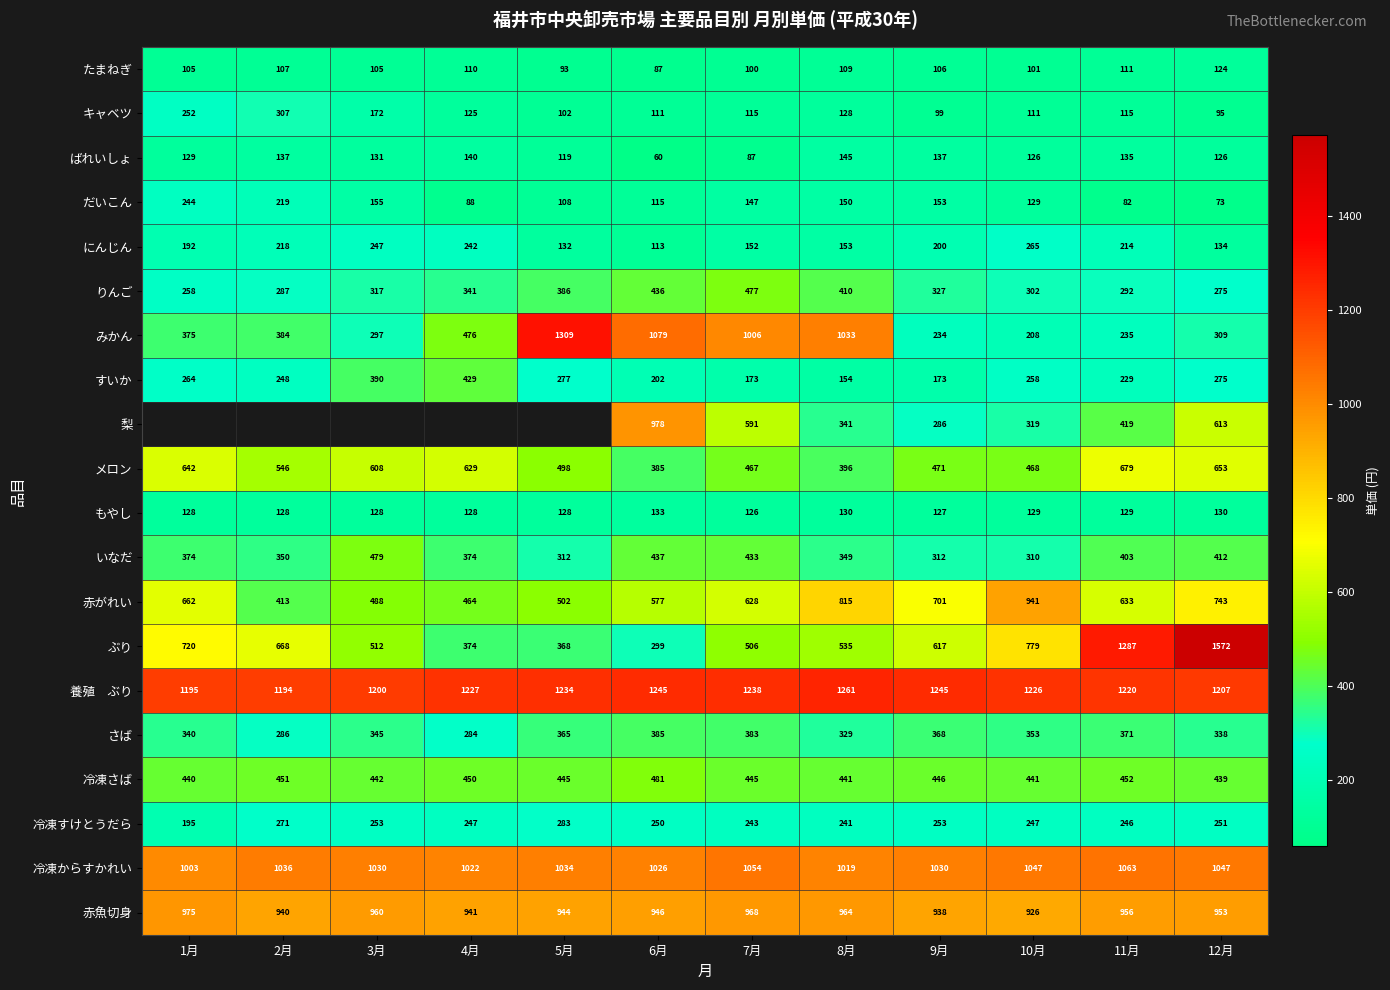

What is the greatest value displayed?

1572.0